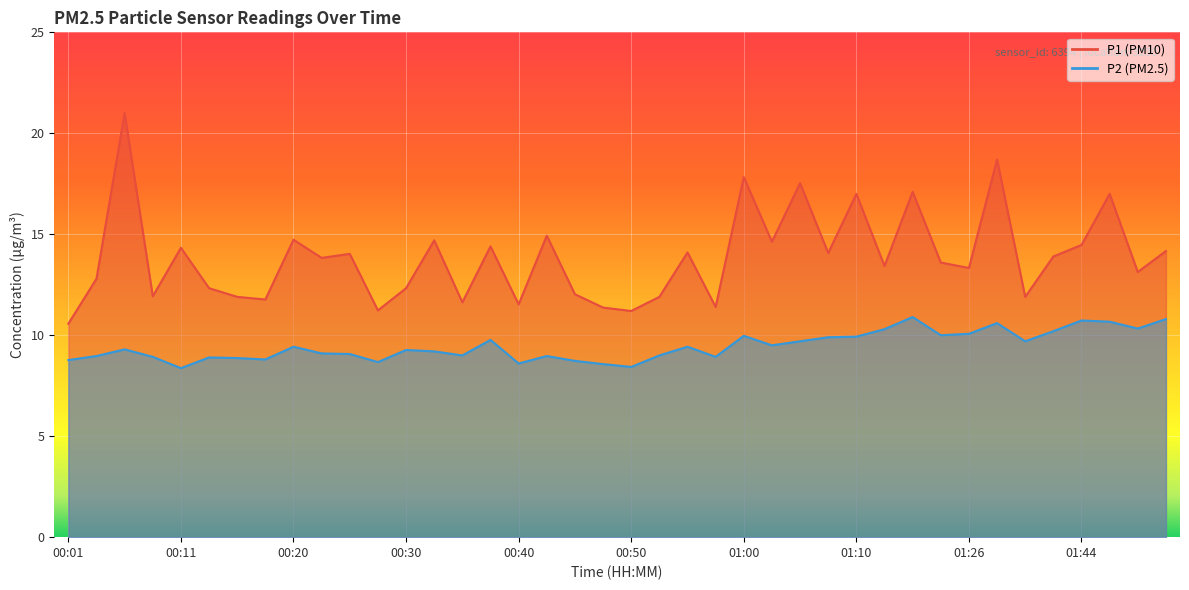

What is the value of the P2 point at the 6th from the left?

8.9